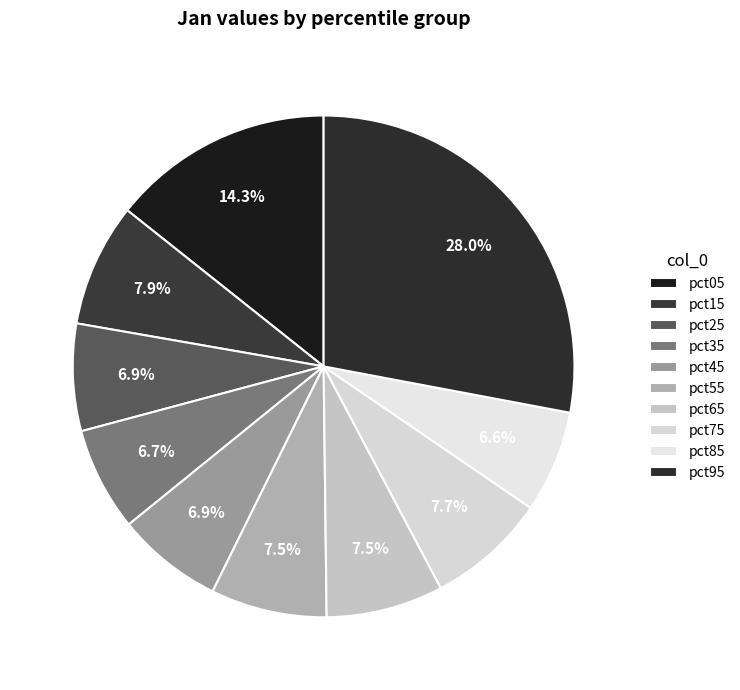

Is there any slice that represents more than half of the pie?

No